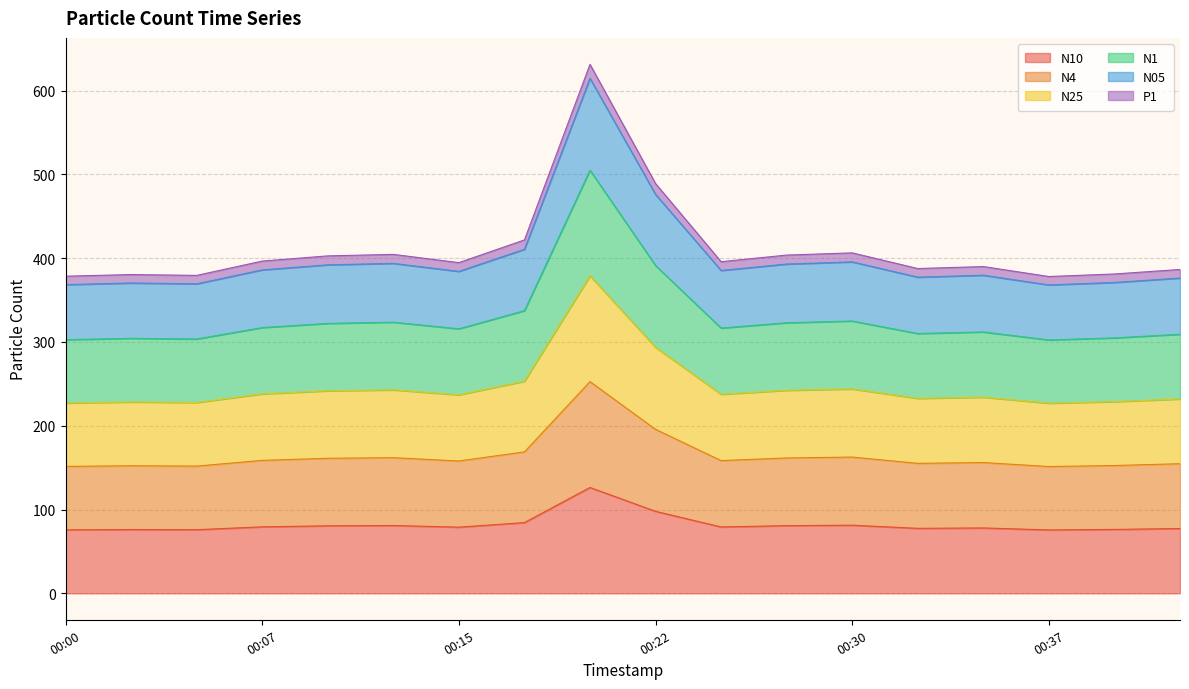

At how many categories does at least one series exceed 286?

18